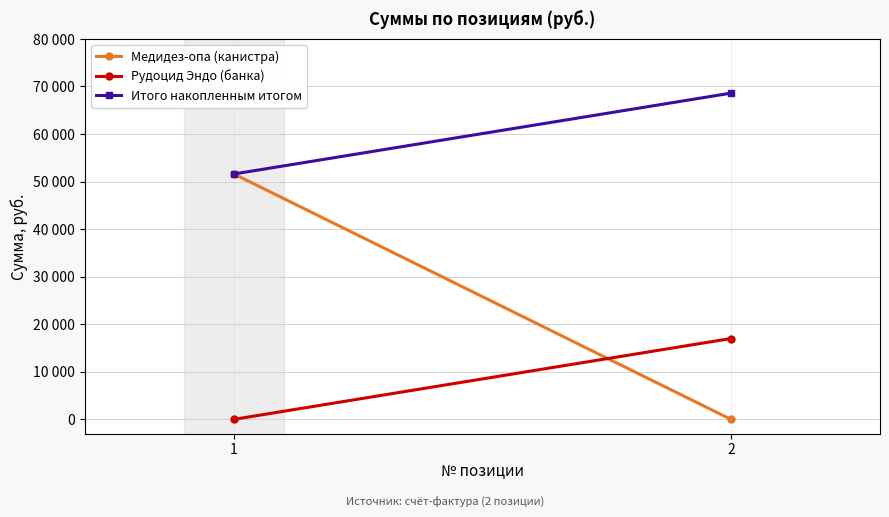

Which series has the largest range (max minus min)?

Медидез-опа (канистра)